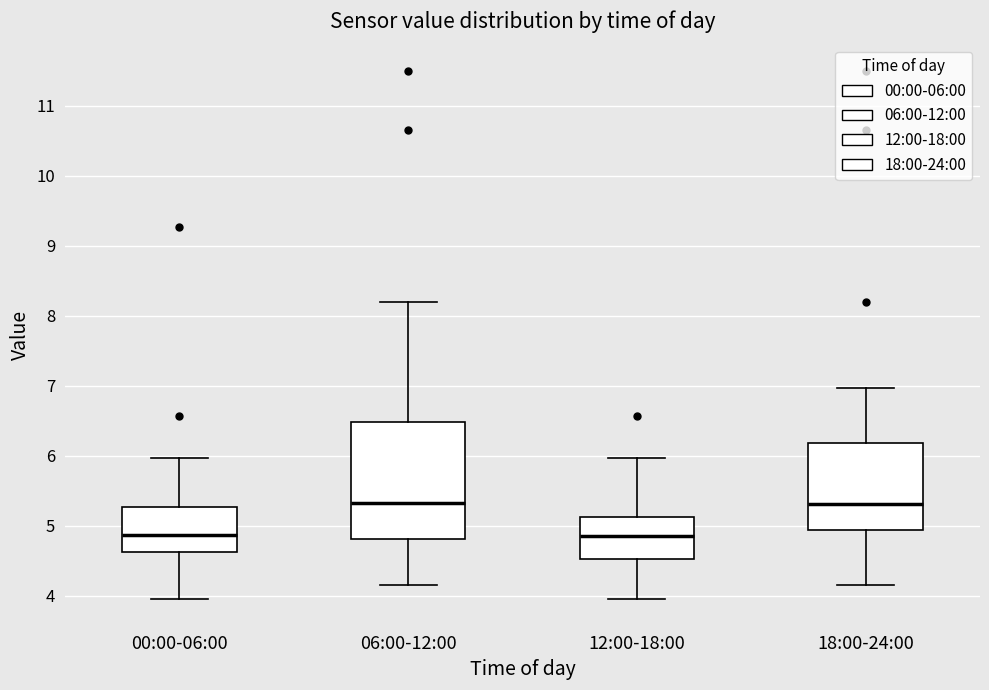

Reading left to right, read every box against the y-axis: the position of its median line, the range the box covers, and the ends of its whiskers. The values are not printed on the chart, so give them approximately, as read against the axis.

00:00-06:00: median 4.9, box 4.6 to 5.3, whiskers 4.0 to 6.0
06:00-12:00: median 5.3, box 4.8 to 6.5, whiskers 4.2 to 8.2
12:00-18:00: median 4.9, box 4.5 to 5.1, whiskers 4.0 to 6.0
18:00-24:00: median 5.3, box 4.9 to 6.2, whiskers 4.2 to 7.0